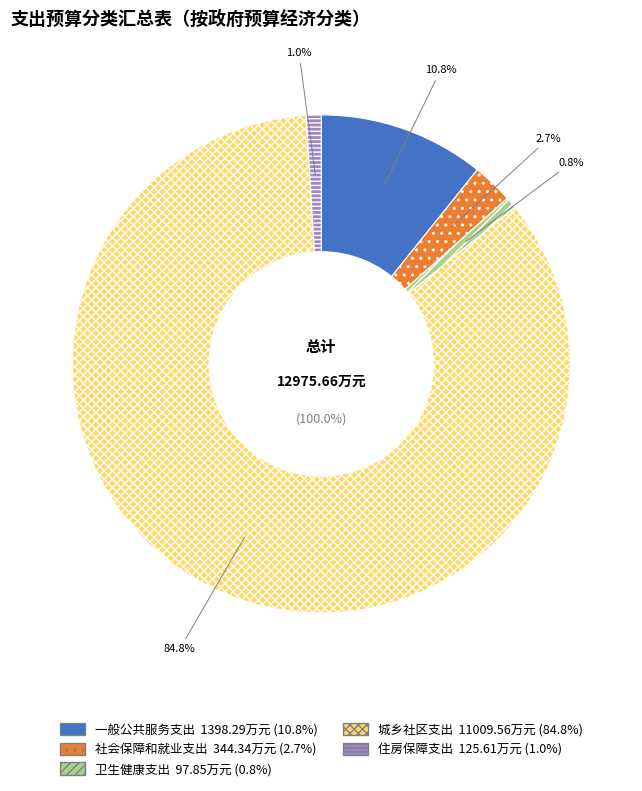

To the nearest percent, what percentage of the pie is 住房保障支出?

1%